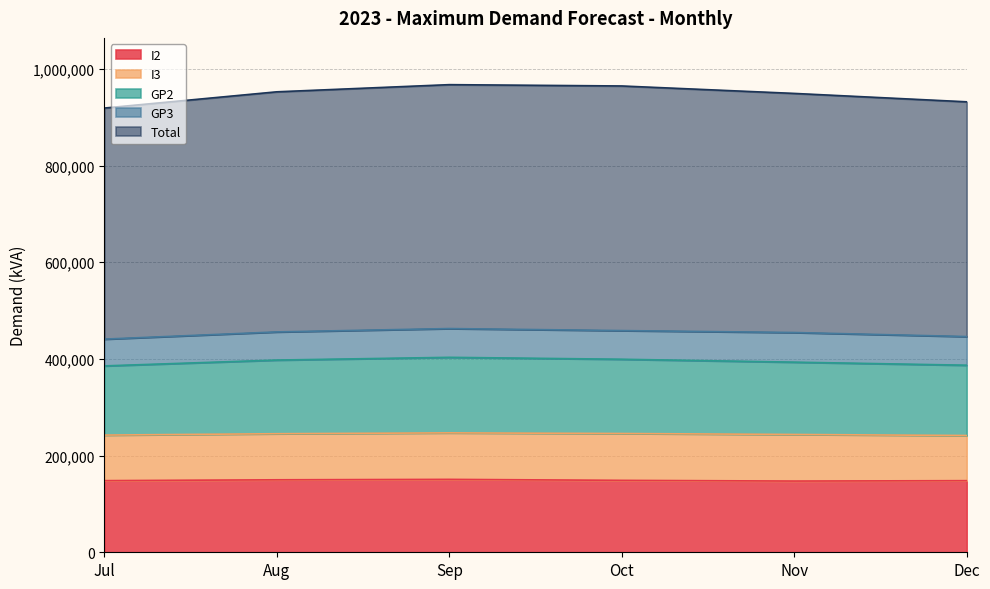

The value of I2 at Sep is 54969. True or false?

False